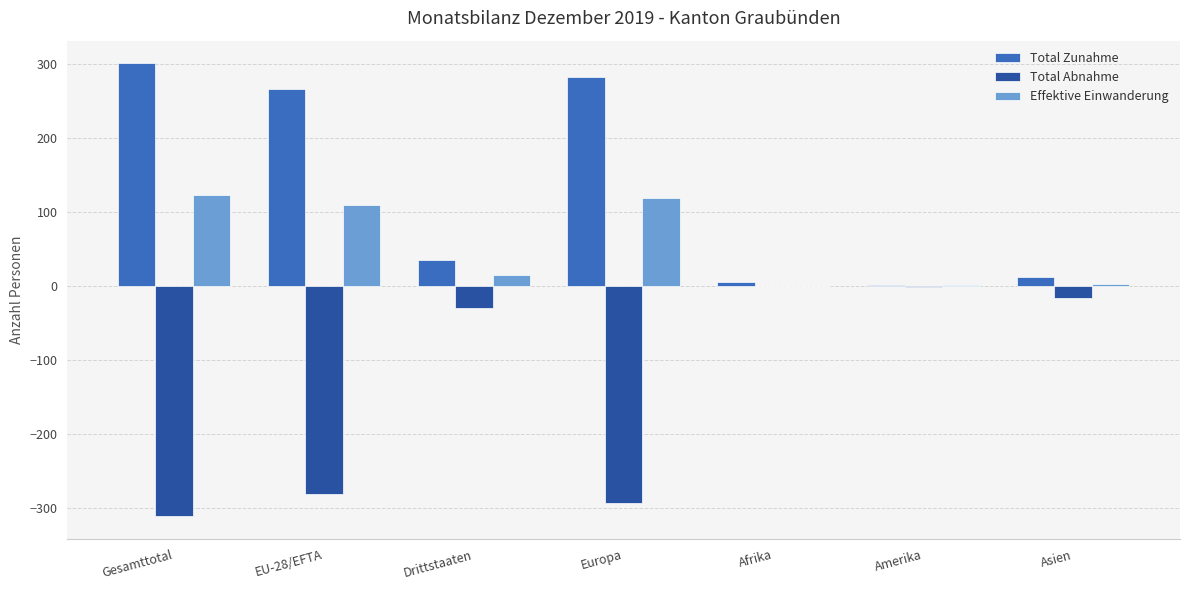

The Effektive Einwanderung series shows 0 at Afrika. True or false?

True